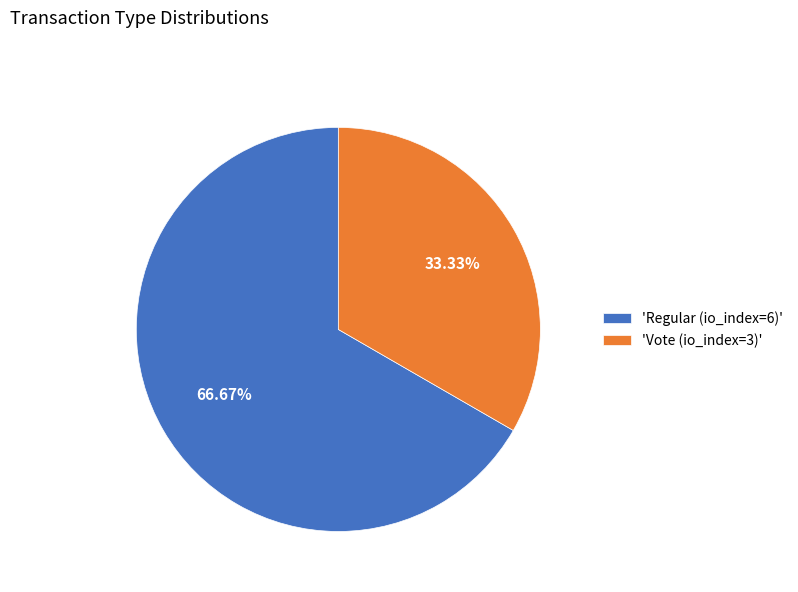

Combined, do 'Vote (io_index=3)' and 'Regular (io_index=6)' account for over 50%?

Yes